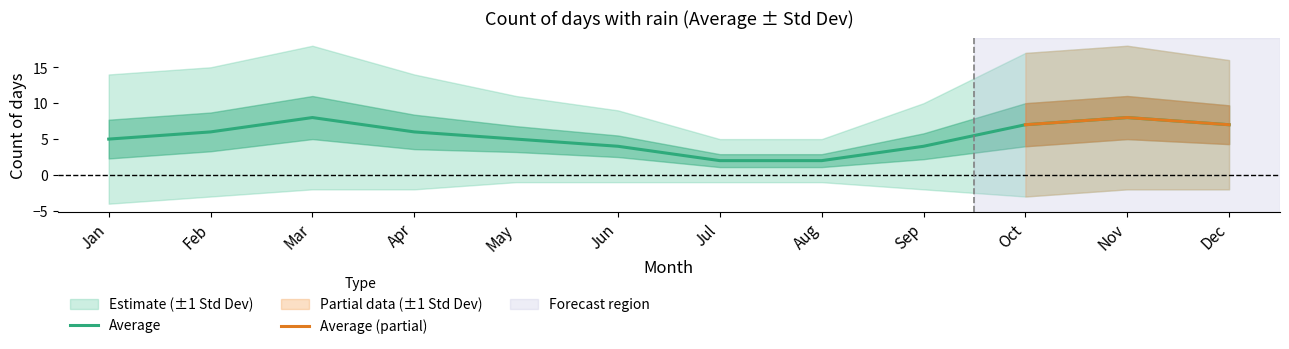

What is the sum of the values at Aug and Jul?

4